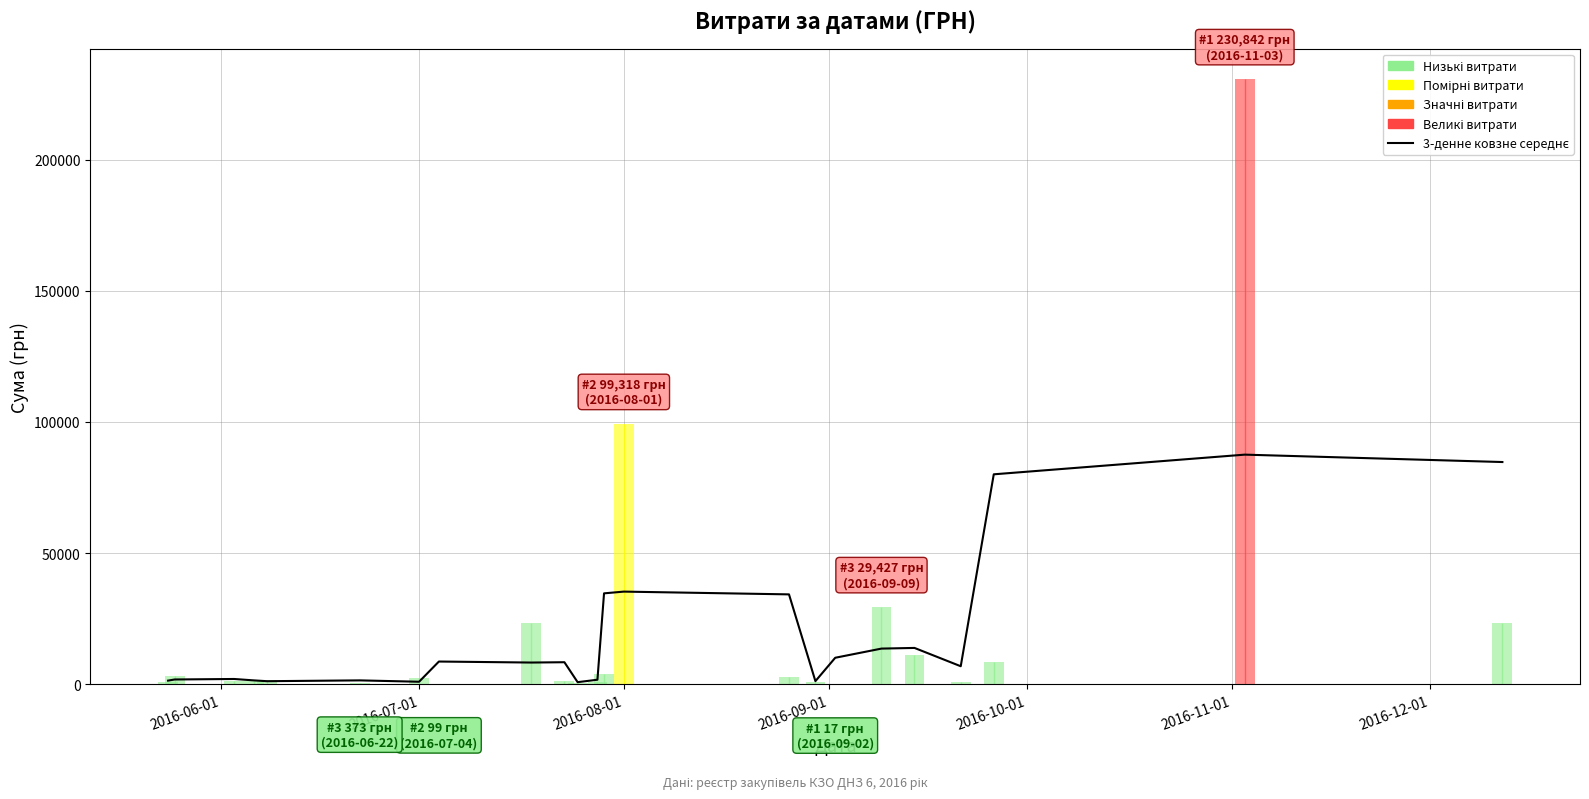

What is the value of the 9th bar from the left?

8227.1